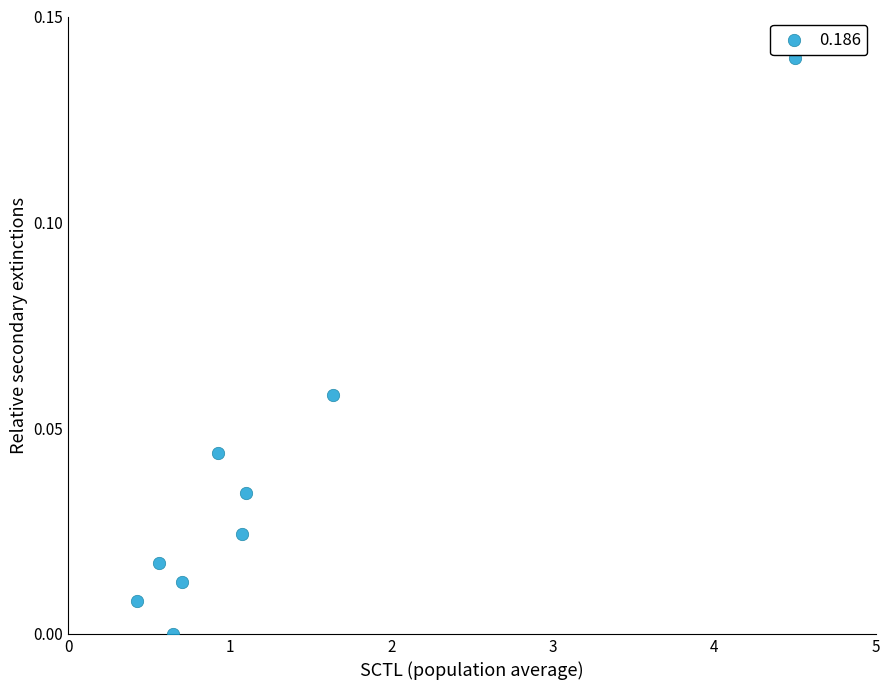

What is the range of X values (max minus min)?

4.1